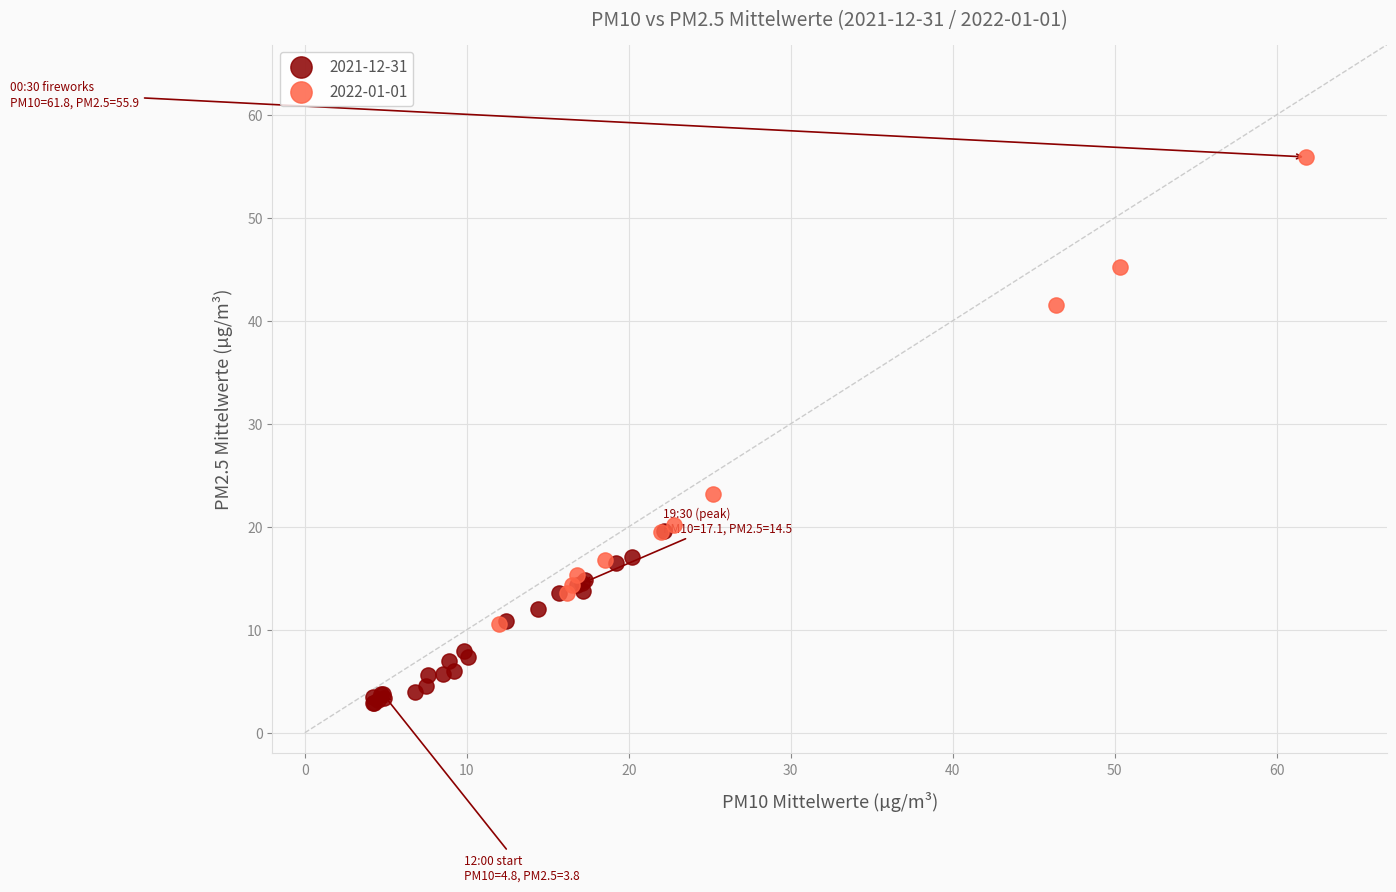

Which series contains the highest Y value?

2022-01-01